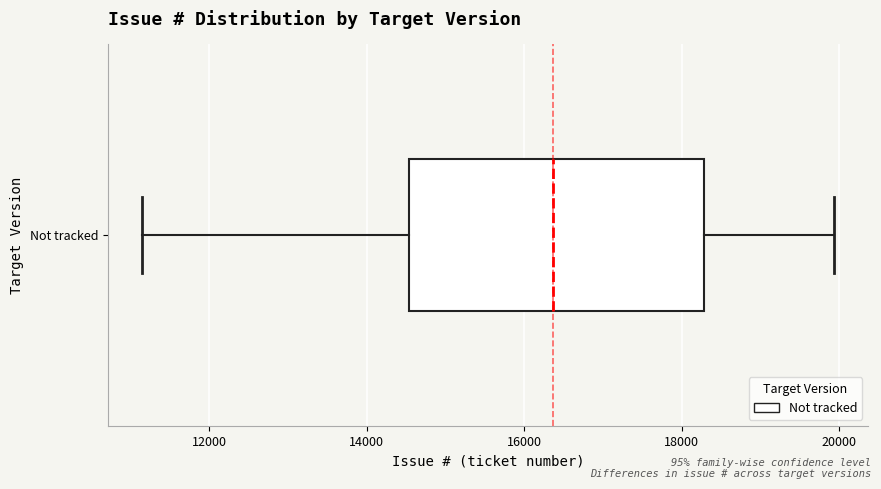

Where is the left edge of the box for Not tracked on the x-axis? The values are not printed on the chart, so give them approximately, as read against the axis.

14600